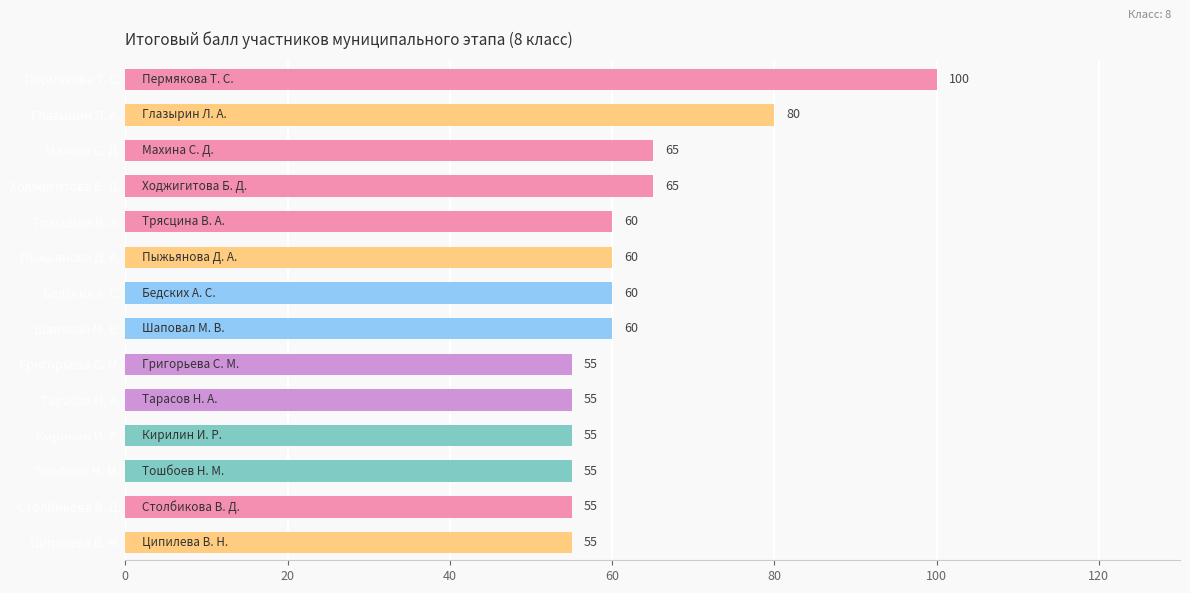

Which has a higher value, Столбикова В. Д. or Трясцина В. А.?

Трясцина В. А.